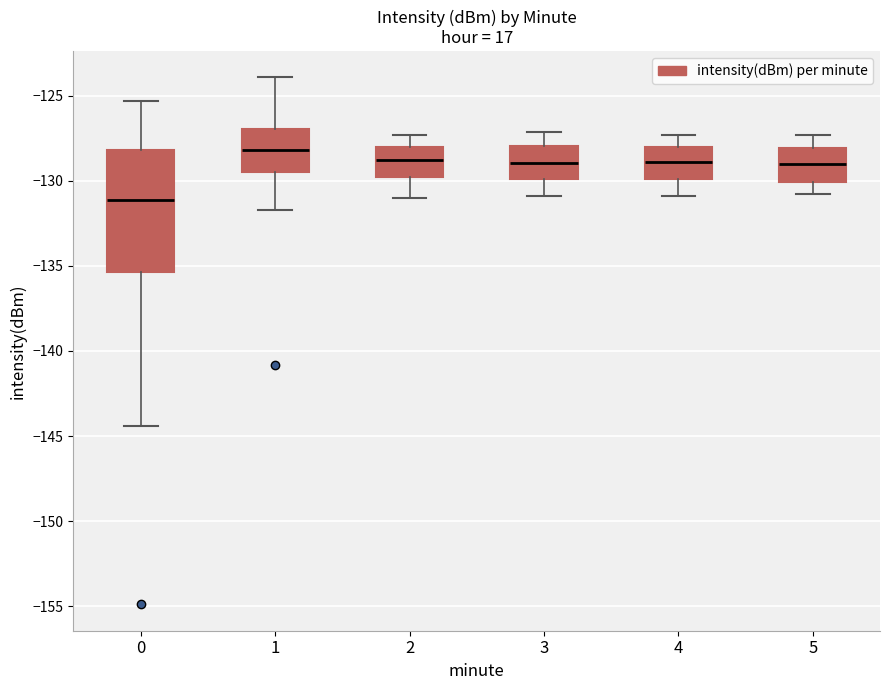

Which box has the lowest median line?

0